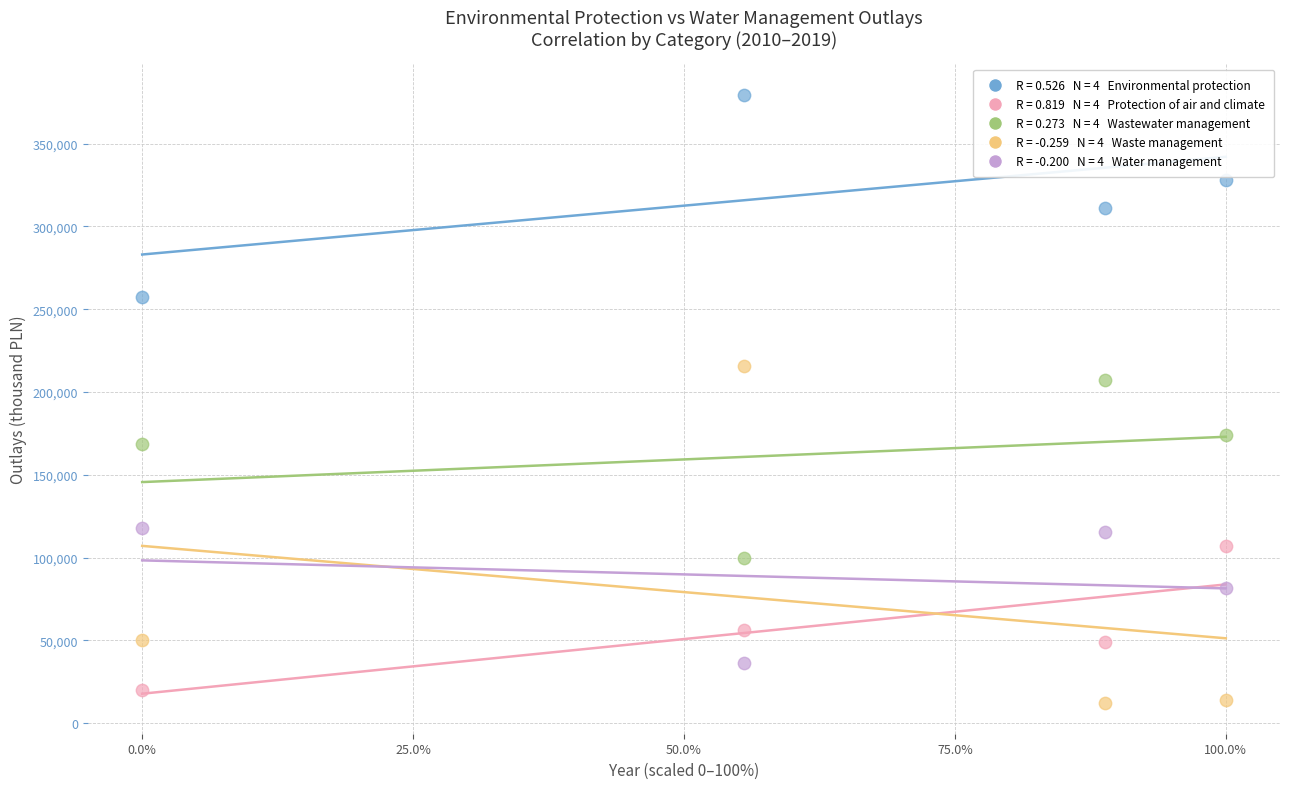

Across all data points, what is the range of X values (max minus min)?

100.0